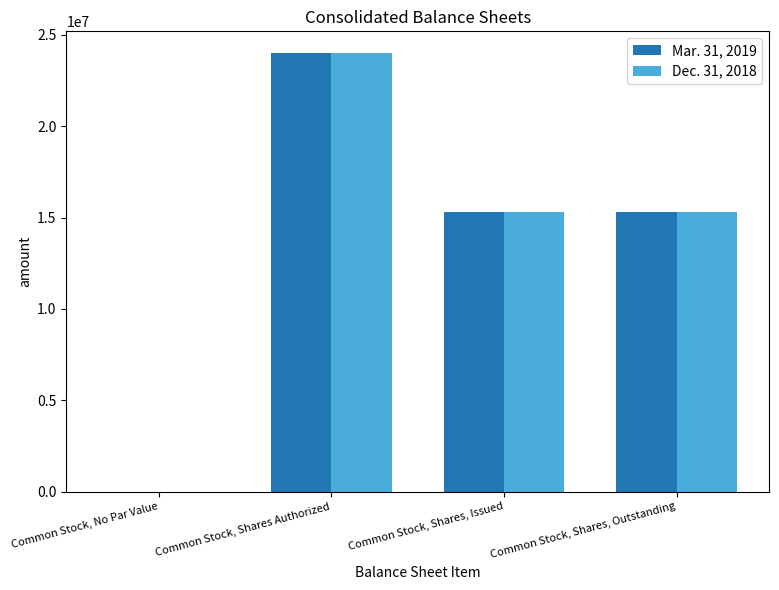

At which category is the sum across all series the highest?

Common Stock, Shares Authorized